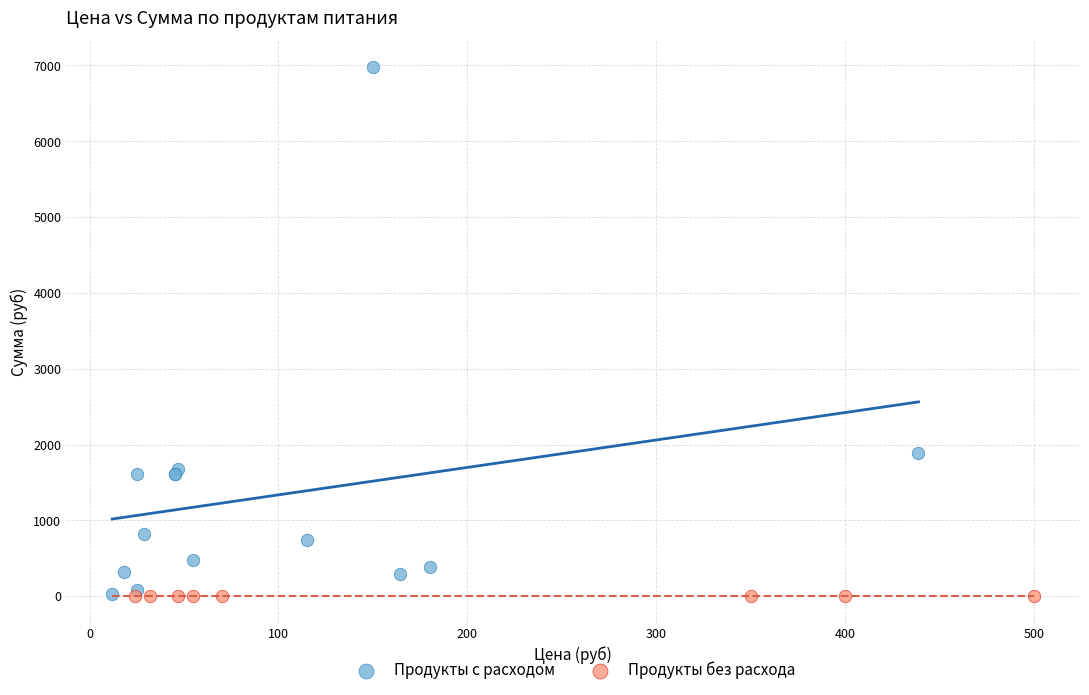

What are all the series names shown in the legend?

Продукты с расходом, Продукты без расхода